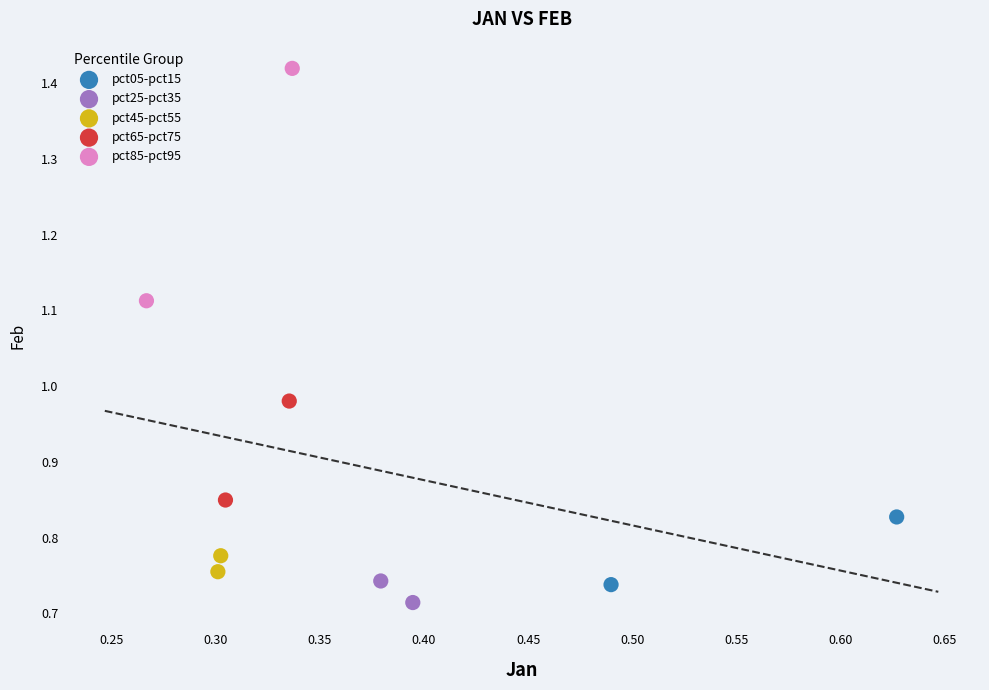

Which series reaches the minimum Y coordinate?

pct25-pct35